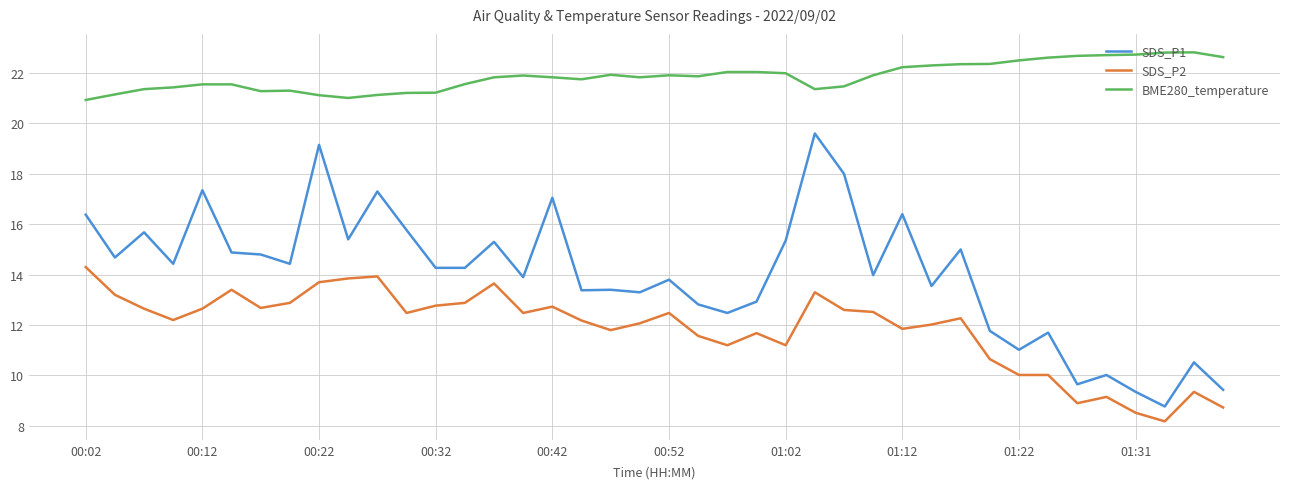

Rank the series by their maximum value, from lowest to highest.

SDS_P2, SDS_P1, BME280_temperature